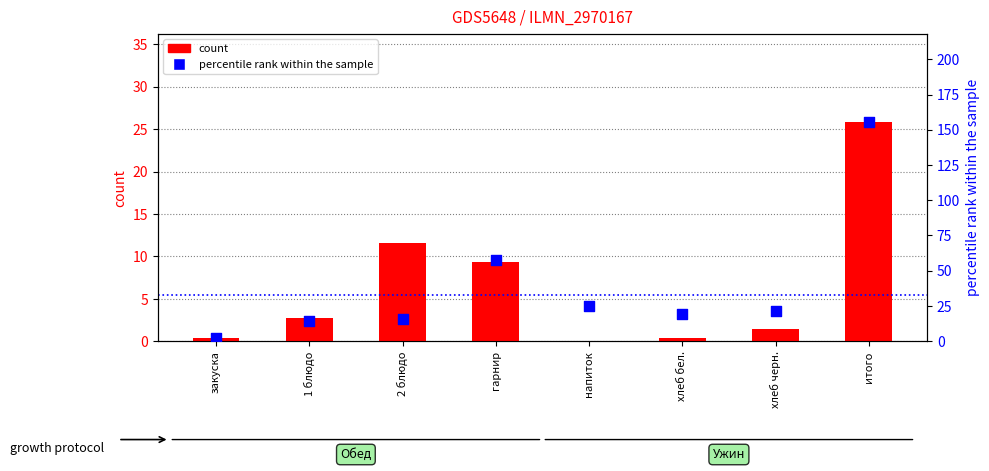

Which series has the largest Y range (max minus min)?

percentile rank within the sample